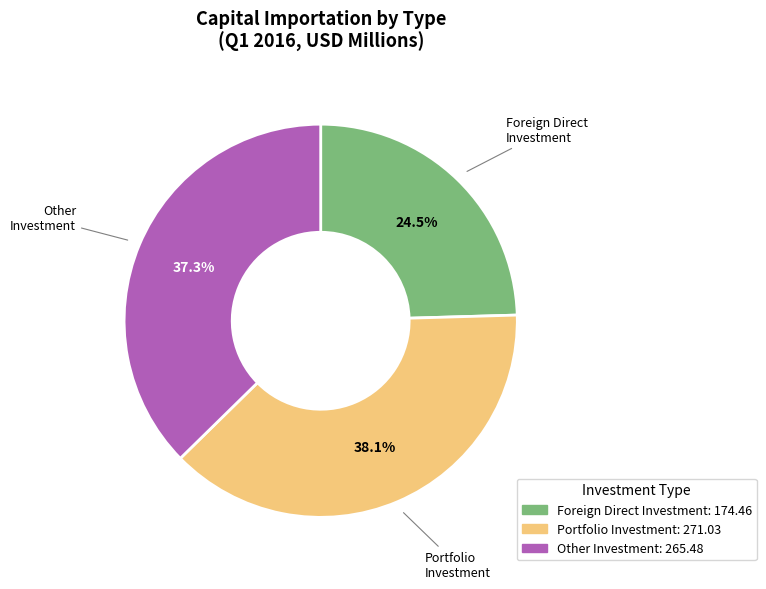

Between Other Investment and Portfolio Investment, which is larger?

Portfolio Investment